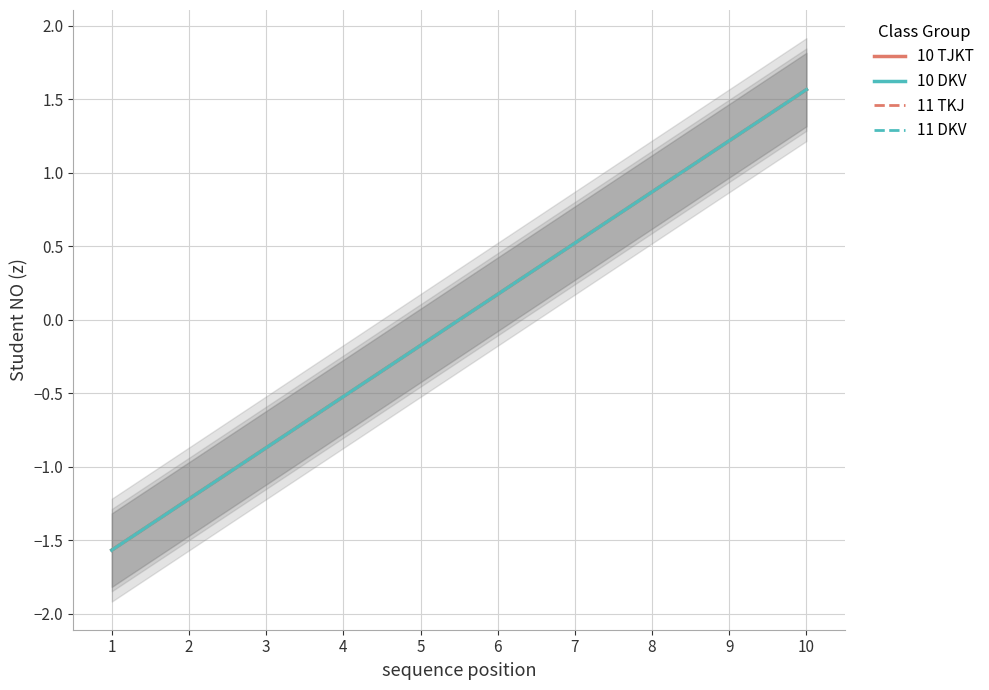

At how many categories does at least one series exceed 0?

5